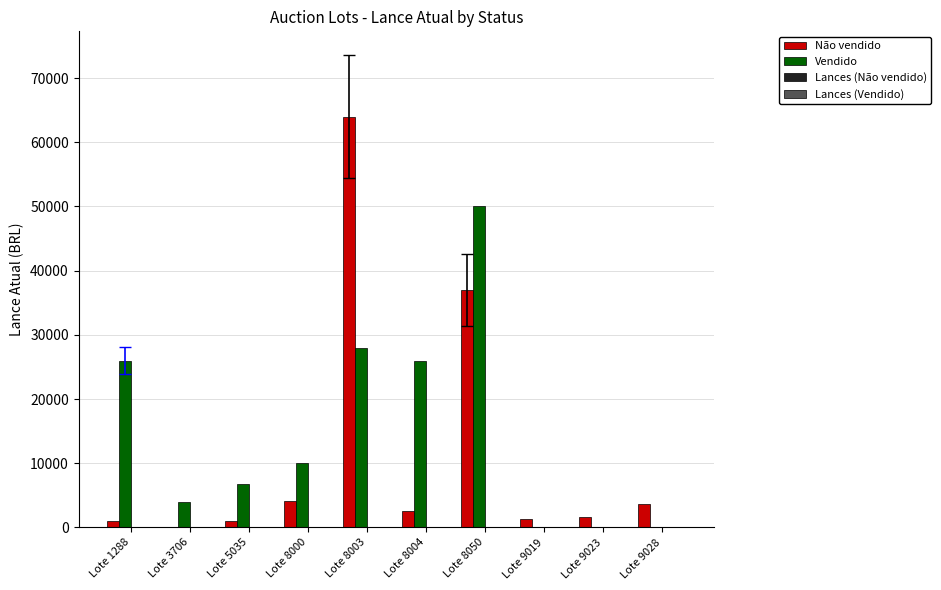

Which series has the largest total across all categories?

Vendido